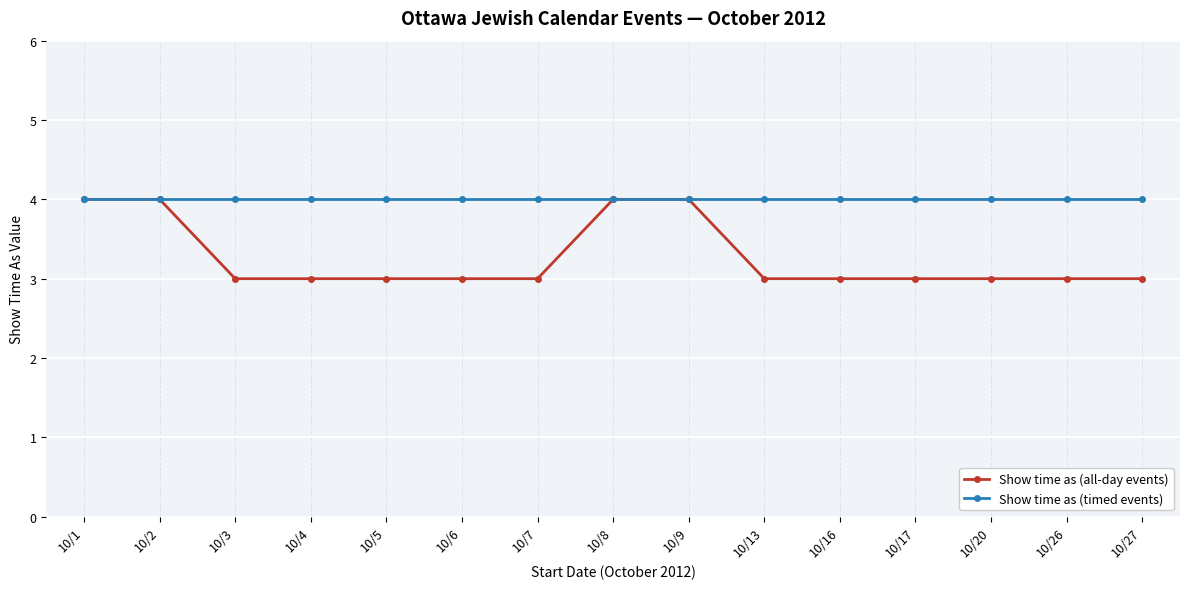

At 10/17, list the series in order from smallest to largest.

Show time as (all-day events), Show time as (timed events)